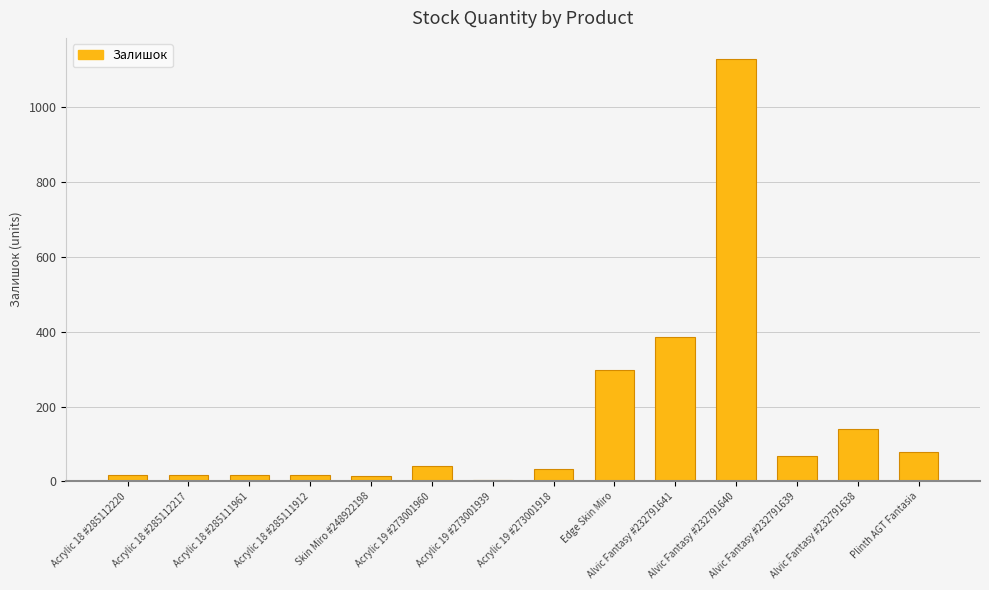

How many data points are less than 42?

7